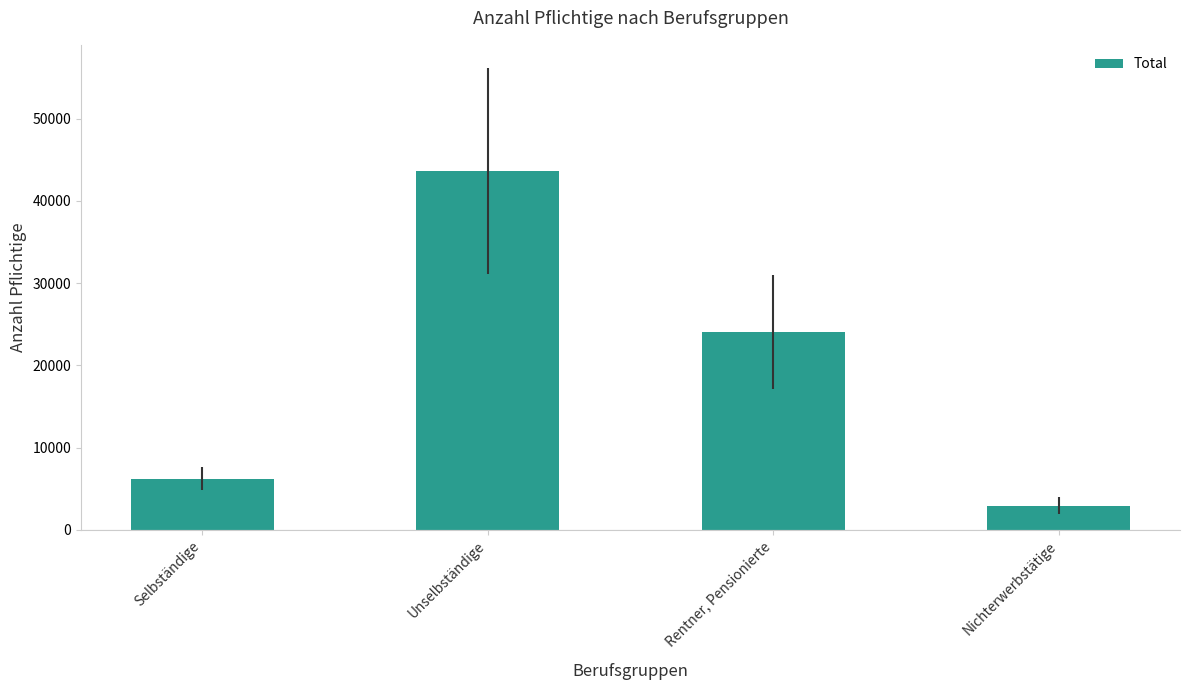

Reading left to right, what are all the values shown in this chart?

6215	43635	24065	2934